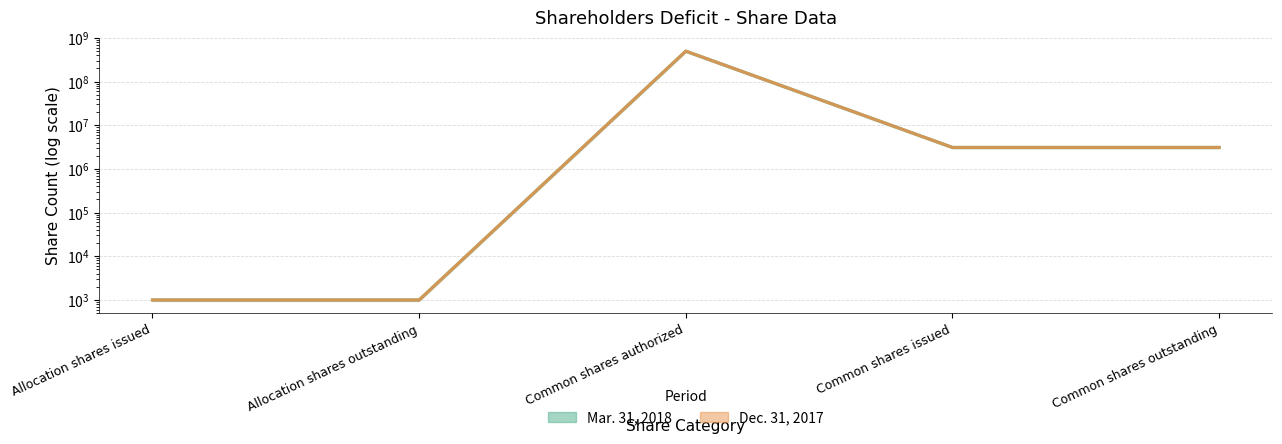

List the series in order of their peak value, lowest first.

Mar. 31, 2018, Dec. 31, 2017